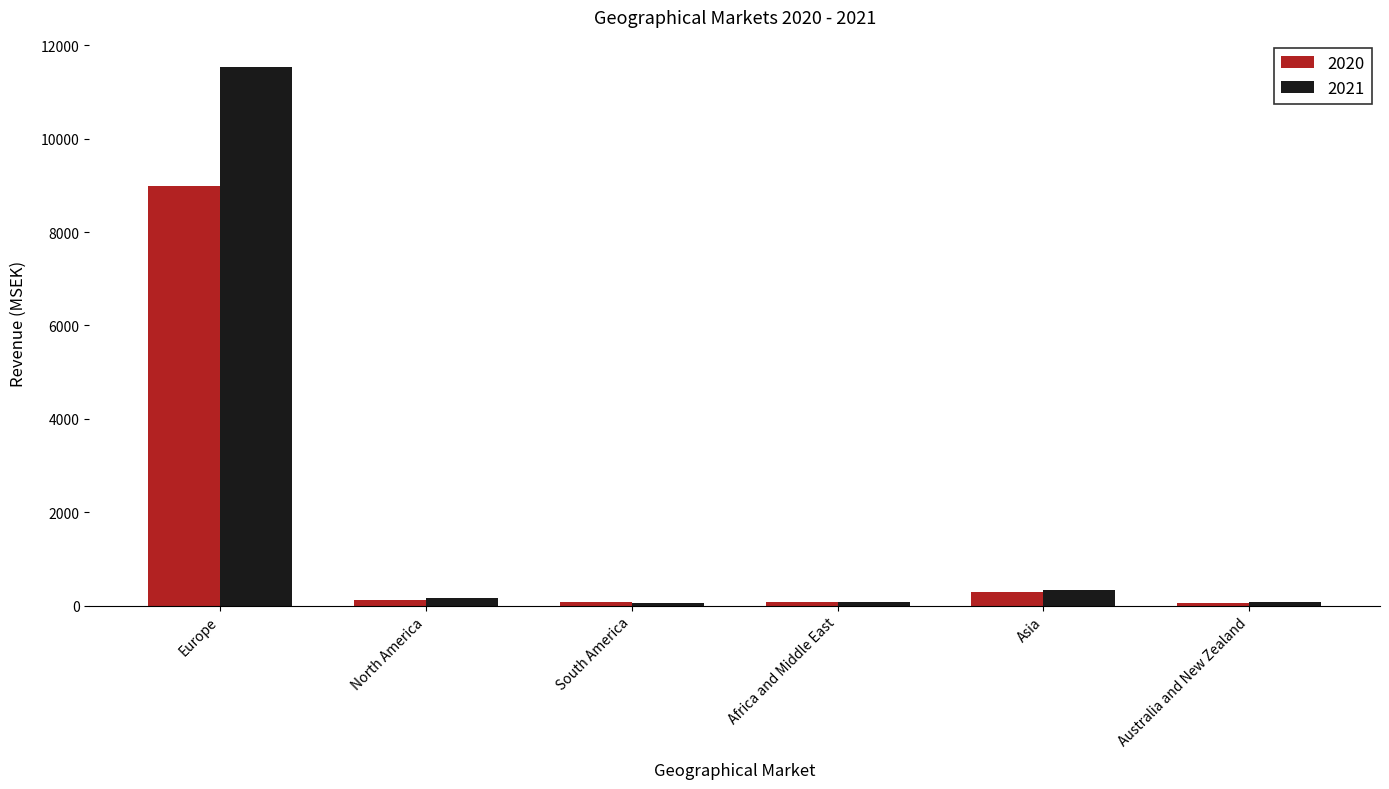

Which series has the largest total across all categories?

2021